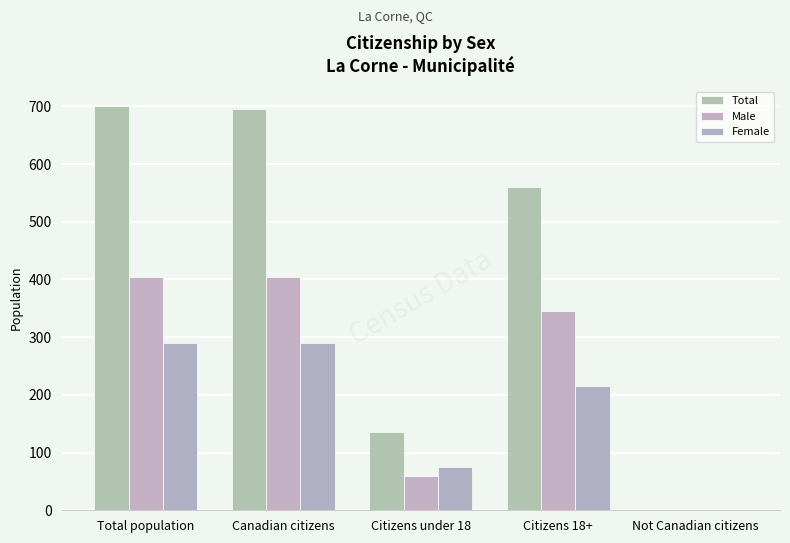

What is the spread (max minus min) of values at Citizens under 18?

75